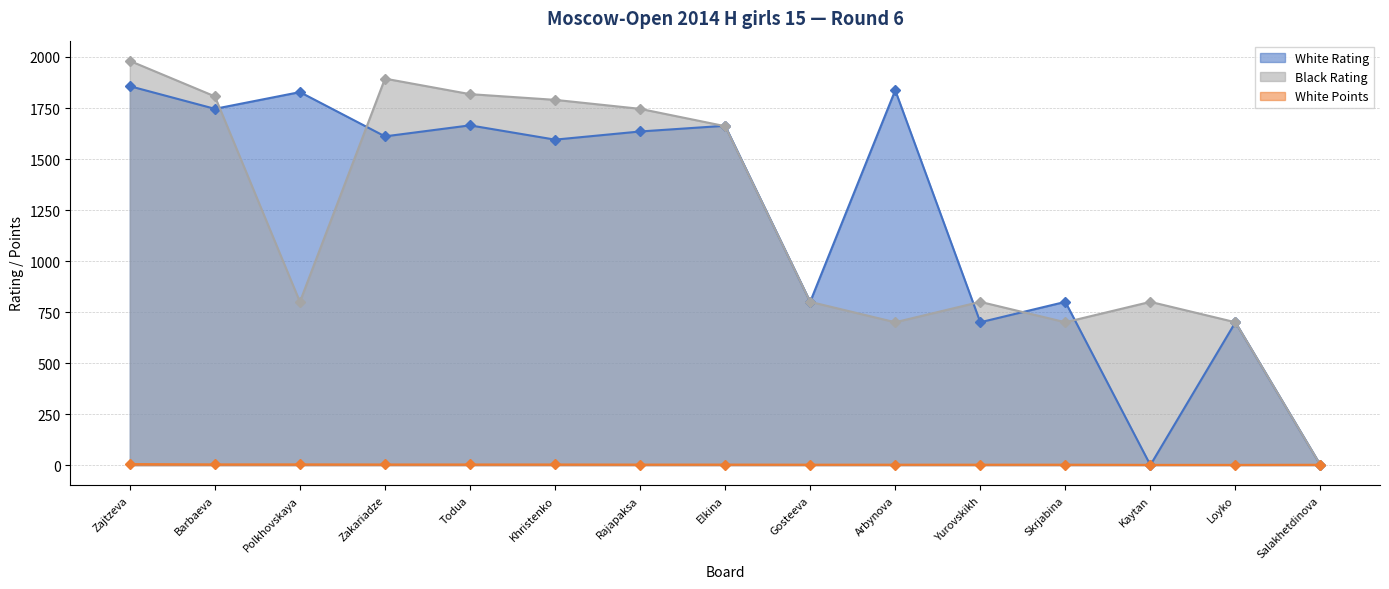

How many intersections are there between White Points and Black Rating?

1